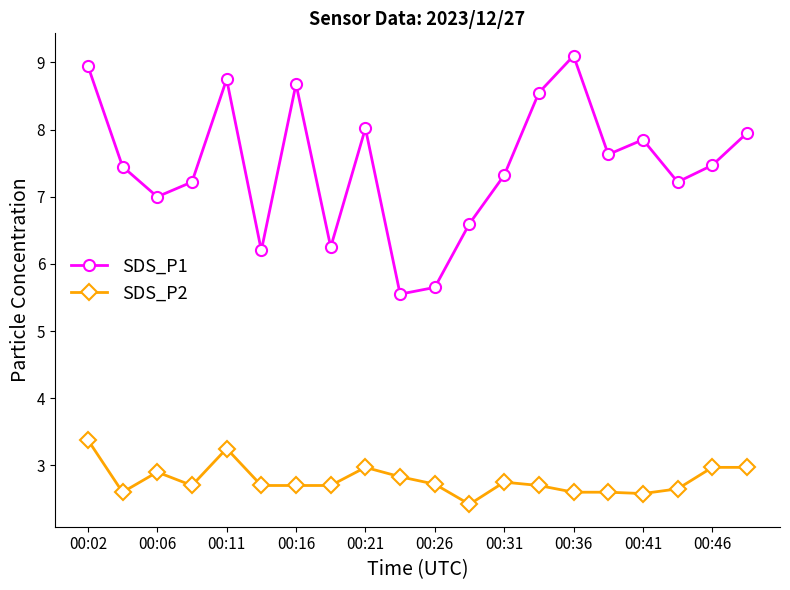

Which series has the largest total across all categories?

SDS_P1